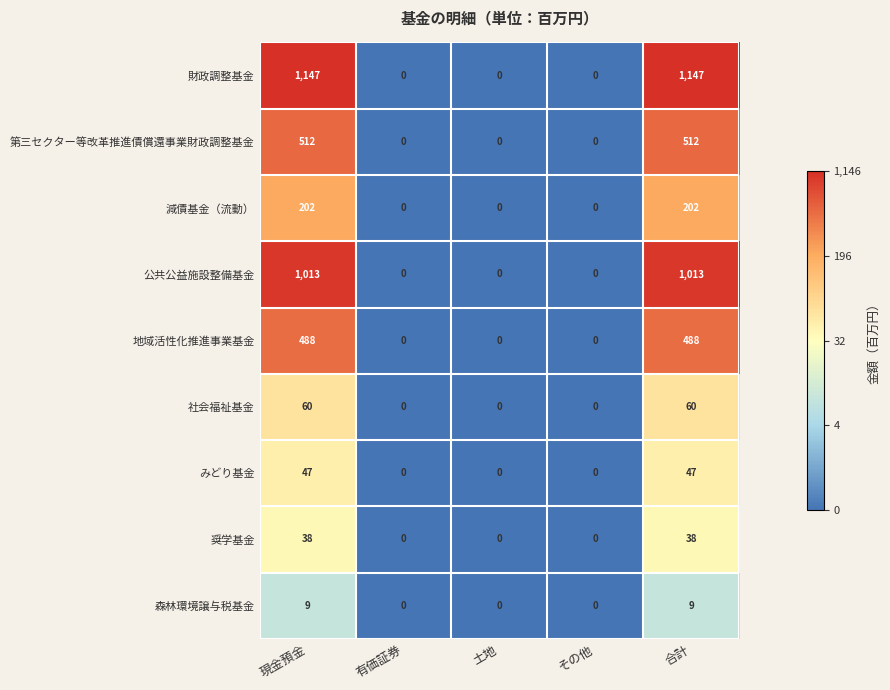

List the series in order of their peak value, lowest first.

森林環境譲与税基金, 奨学基金, みどり基金, 社会福祉基金, 減債基金（流動）, 地域活性化推進事業基金, 第三セクター等改革推進債償還事業財政調整基金, 公共公益施設整備基金, 財政調整基金